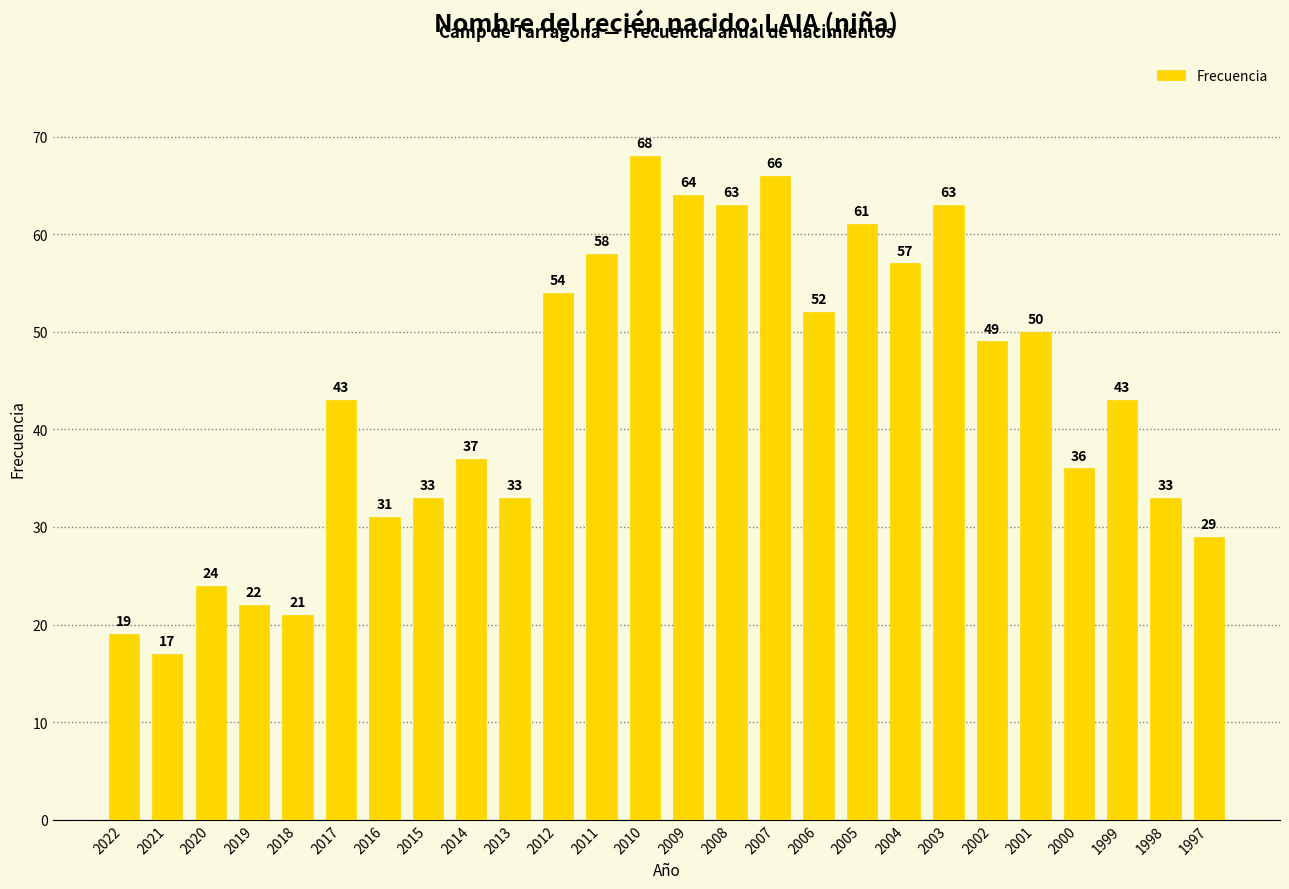

Which label corresponds to the smallest value in the chart?

2021